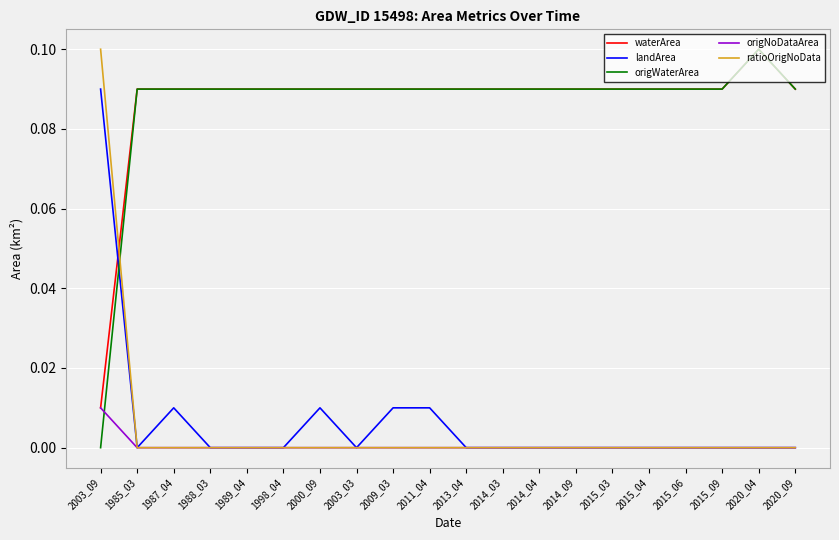

Does the chart display data point markers on the line(s)?

No